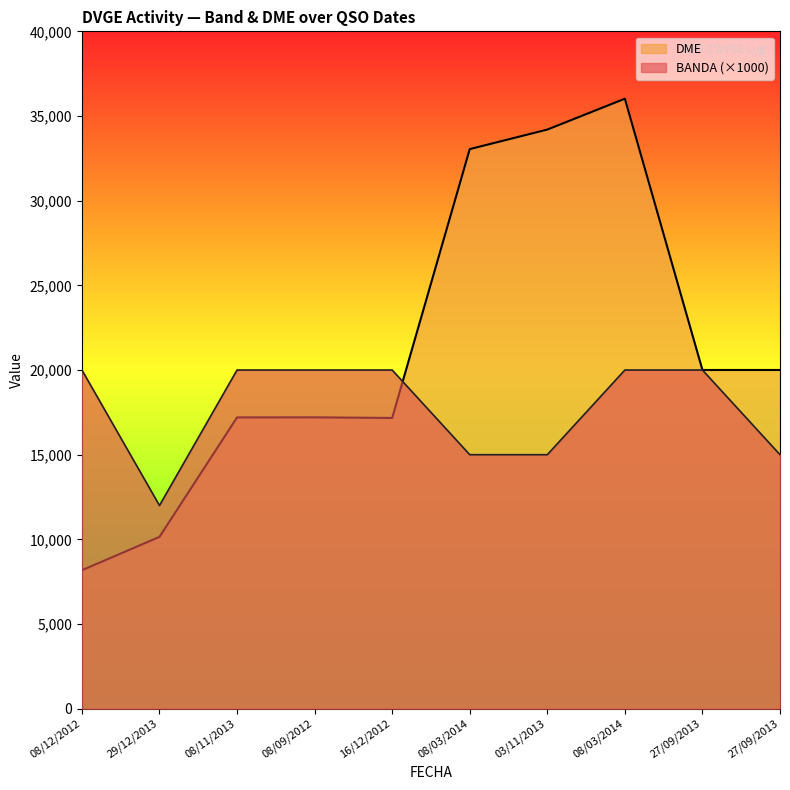

Reading left to right, extract all data points from this chart.

BANDA: 20000	12000	20000	20000	20000	15000	15000	20000	20000	15000
DME: 8177	10148	17202	17206	17170	33045	34199	36021	20002	20002